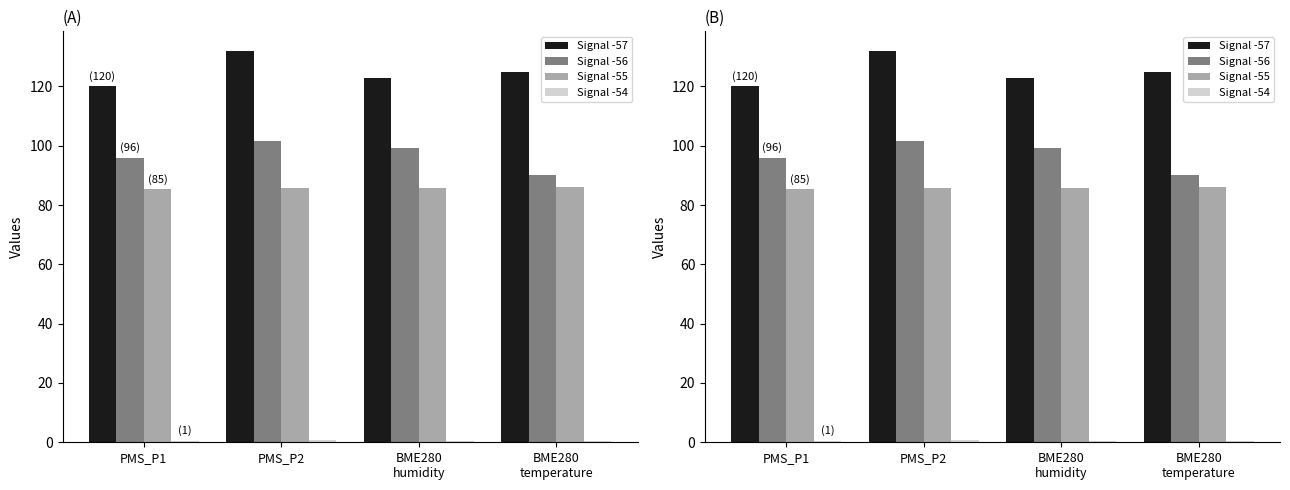

Are the bars horizontal?

No